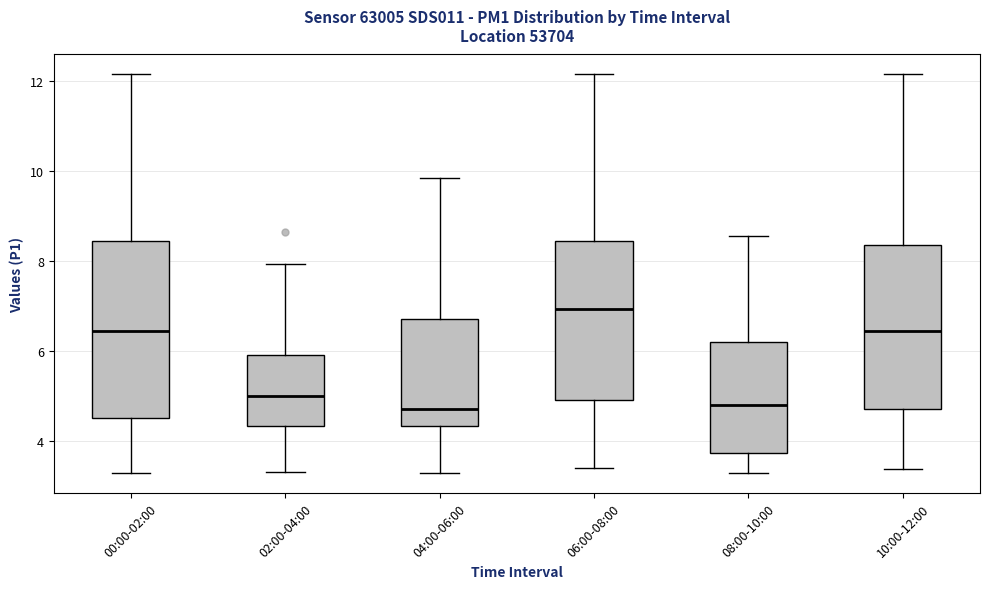

Reading left to right, read every box against the y-axis: the position of its median line, the range the box covers, and the ends of its whiskers. The values are not printed on the chart, so give them approximately, as read against the axis.

00:00-02:00: median 6.4, box 4.6 to 8.4, whiskers 3.2 to 12.2
02:00-04:00: median 5.0, box 4.4 to 6.0, whiskers 3.4 to 8.0
04:00-06:00: median 4.8, box 4.4 to 6.8, whiskers 3.2 to 9.8
06:00-08:00: median 7.0, box 5.0 to 8.4, whiskers 3.4 to 12.2
08:00-10:00: median 4.8, box 3.8 to 6.2, whiskers 3.2 to 8.6
10:00-12:00: median 6.4, box 4.8 to 8.4, whiskers 3.4 to 12.2